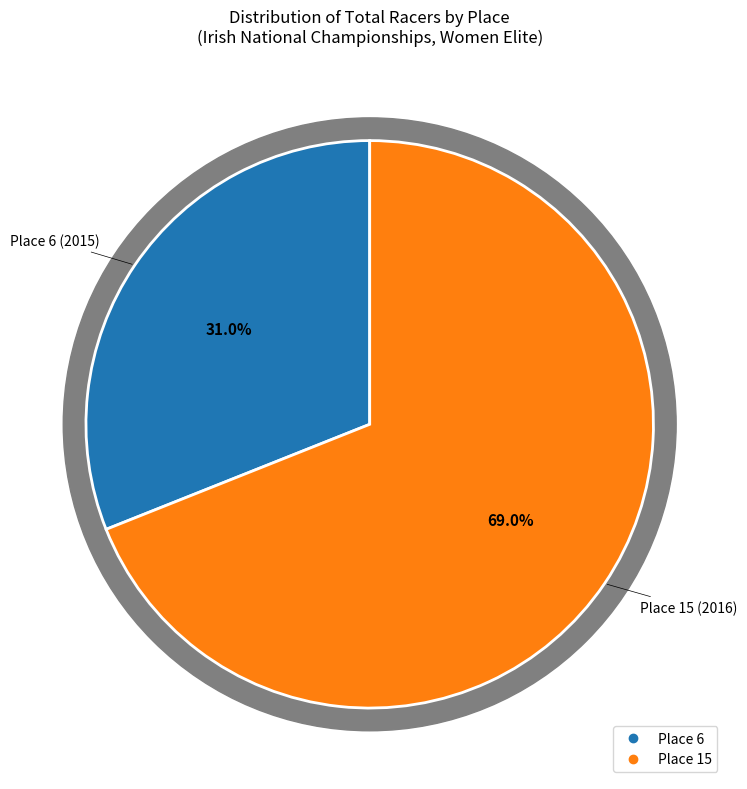

What is the ratio of the value at Place 15 (2016) to the value at Place 6 (2015)?

2.2